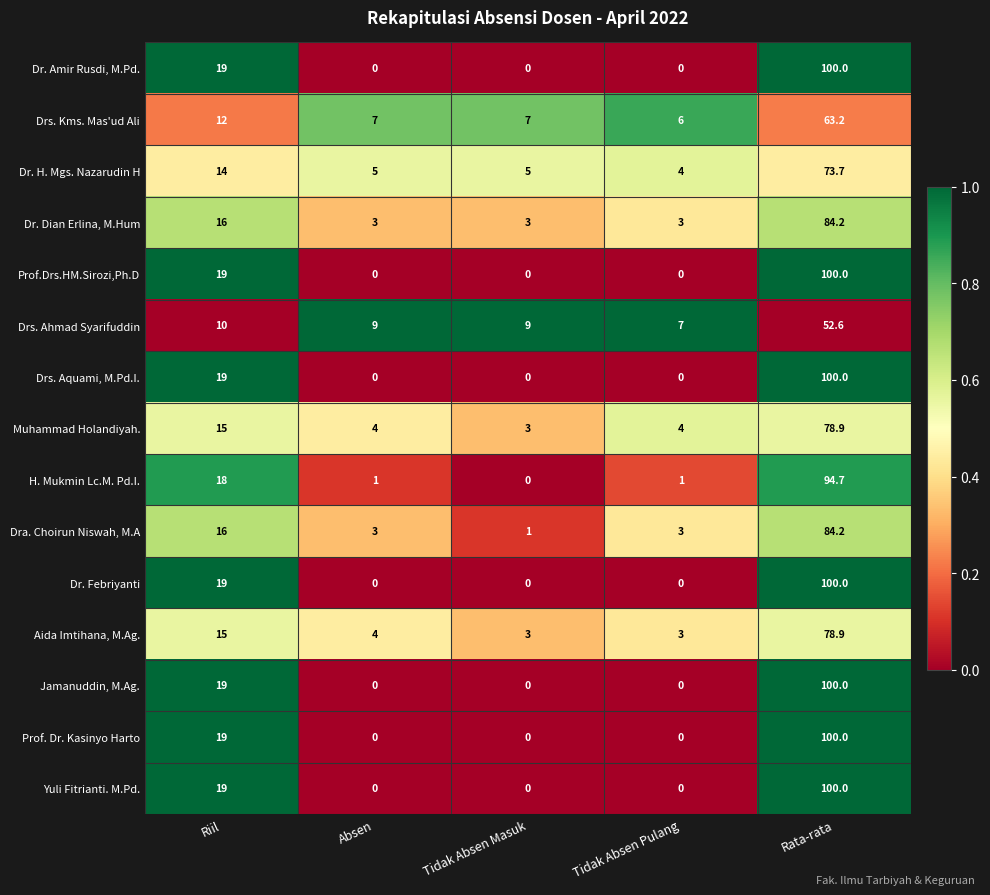

At which category is the sum across all series the highest?

Rata-rata